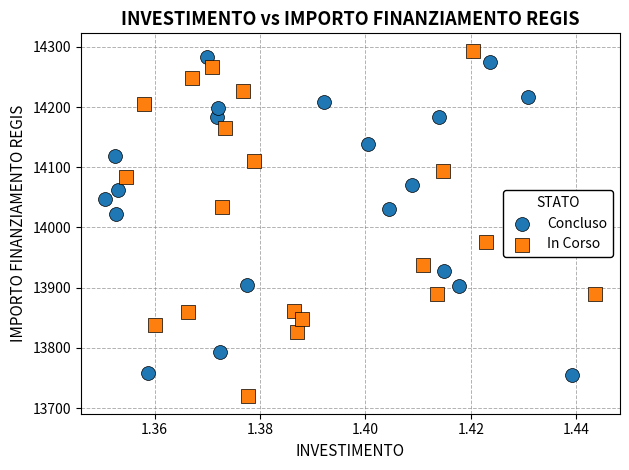

Which series reaches the minimum Y coordinate?

In Corso